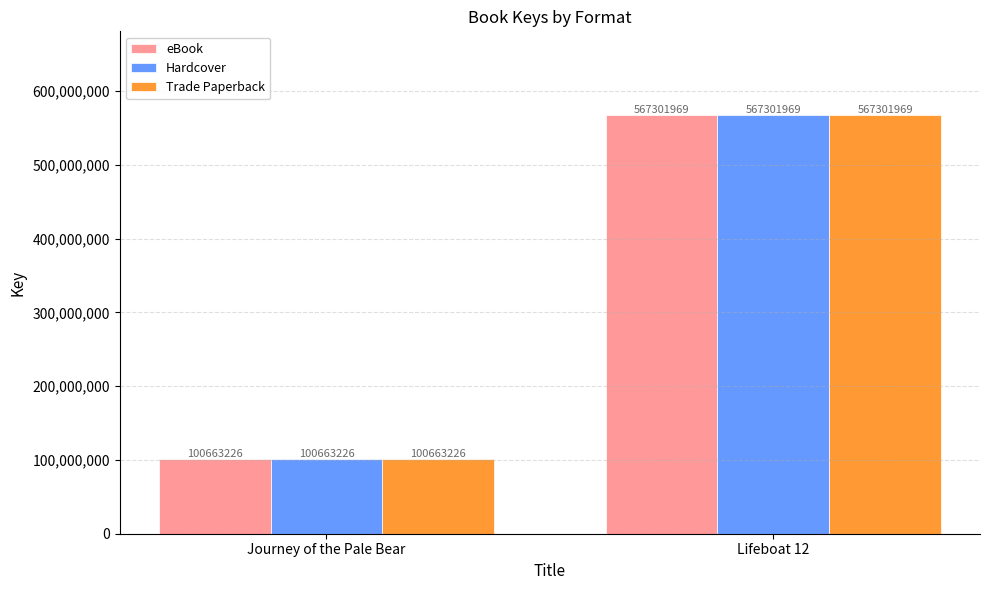

Count the number of categories in the chart.

2